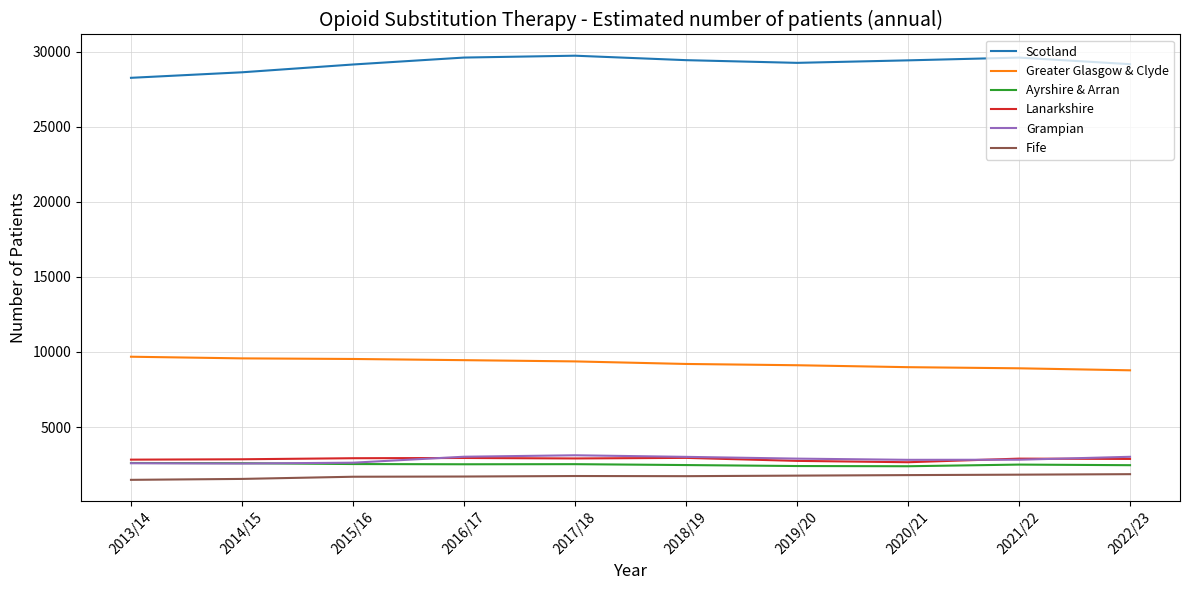

What are all the series names shown in the legend?

Scotland, Greater Glasgow & Clyde, Ayrshire & Arran, Lanarkshire, Grampian, Fife